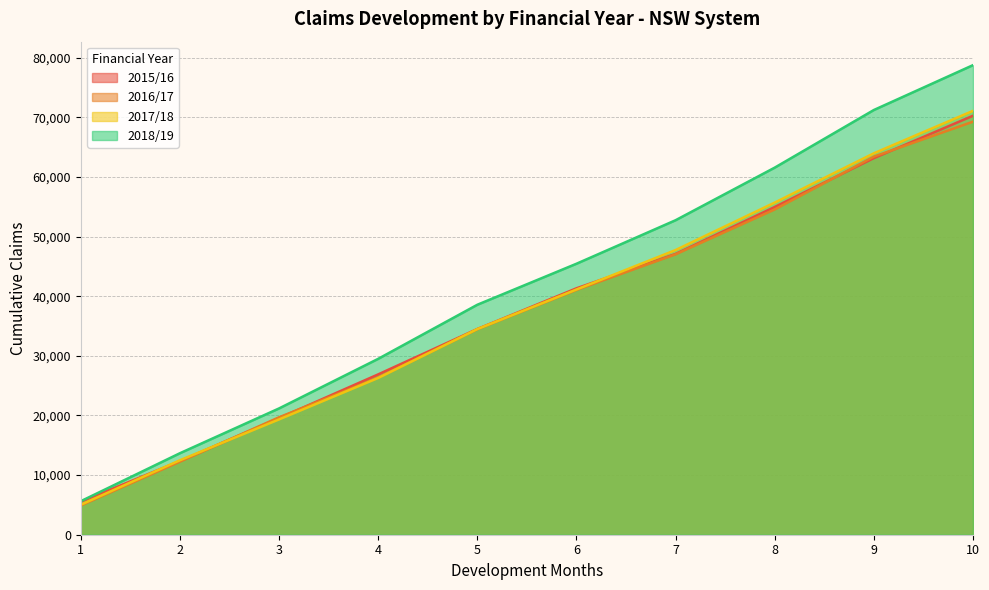

At 1, list the series in order from smallest to largest.

2016/17, 2017/18, 2015/16, 2018/19